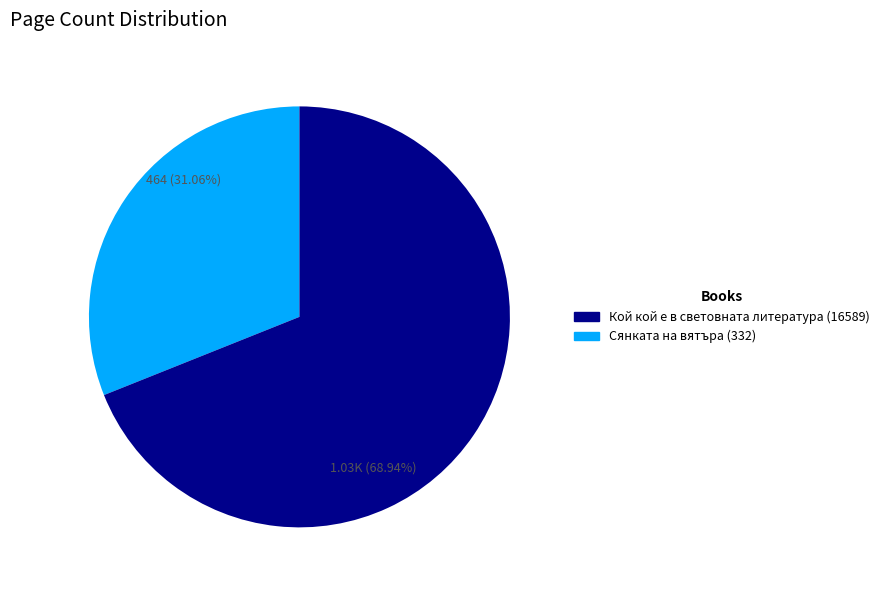

Does any single category account for the majority?

Yes